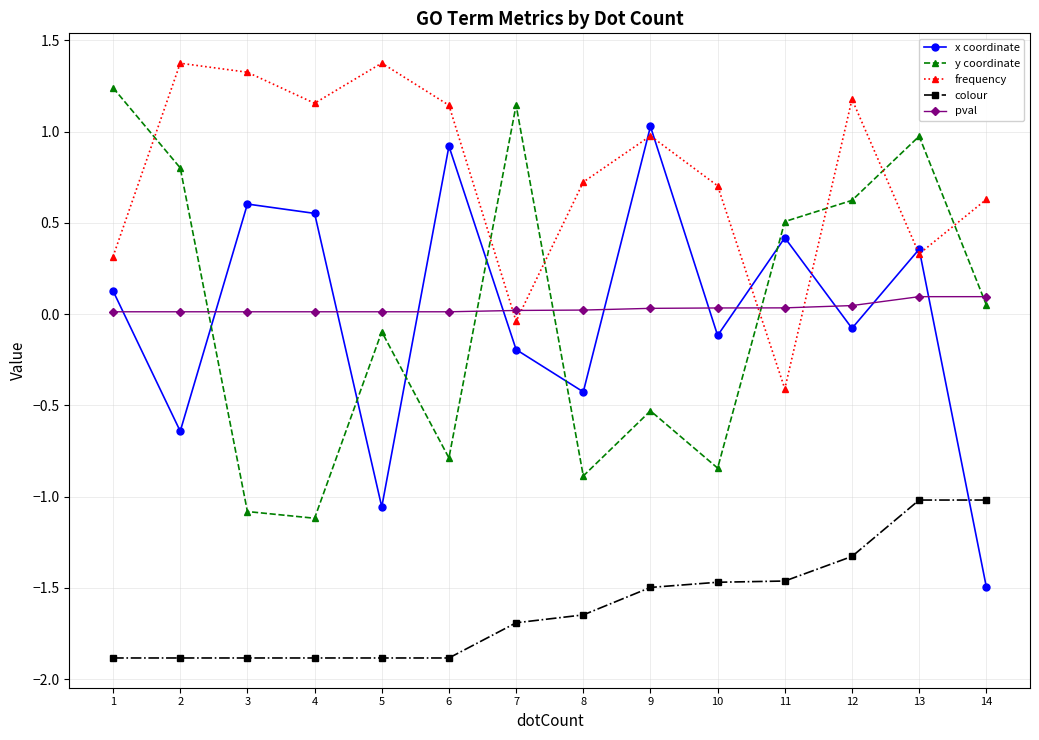

True or false: frequency and colour intersect in this chart.

False